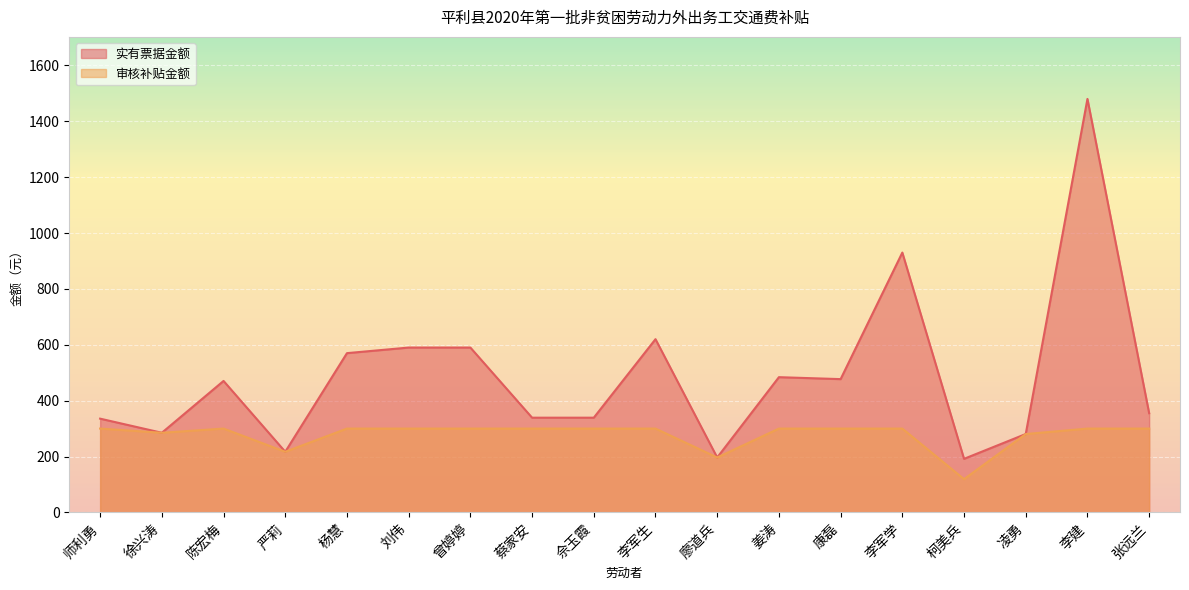

How many interior local peaks does the 审核补贴金额 series have?

1